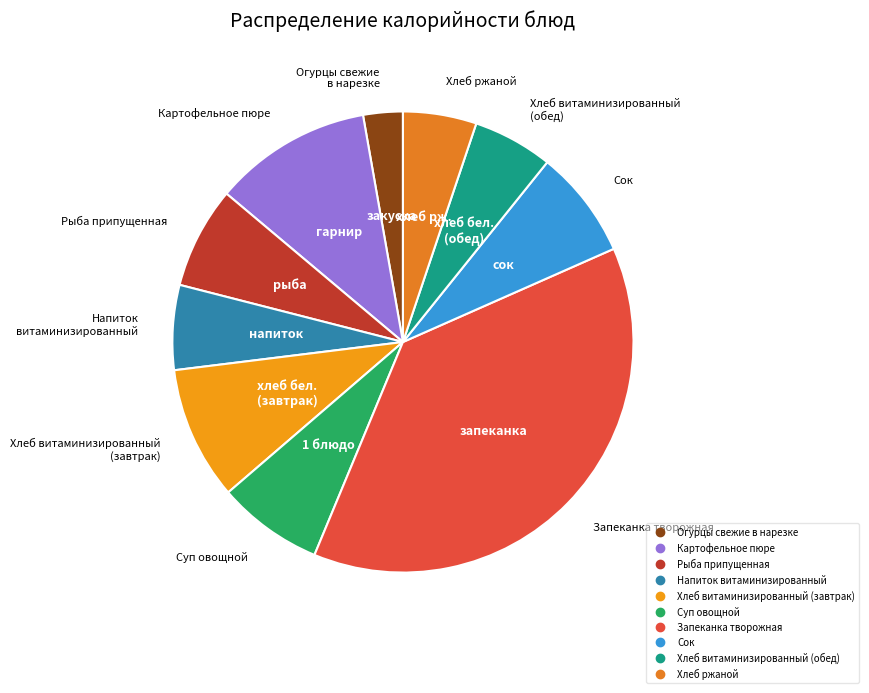

Between Суп овощной and Напиток витаминизированный, which is larger?

Суп овощной